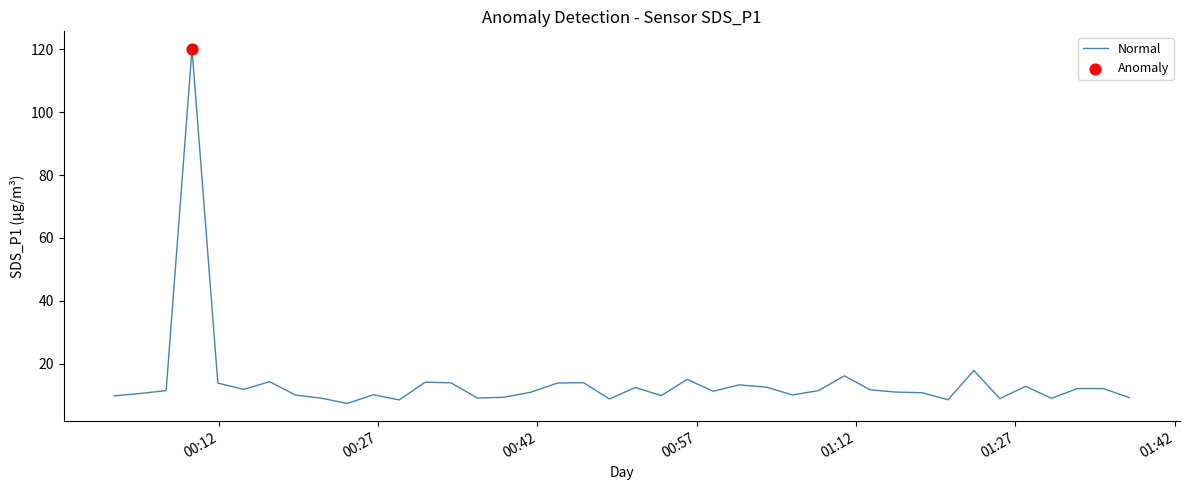

What is the difference between the maximum and minimum values?

112.8